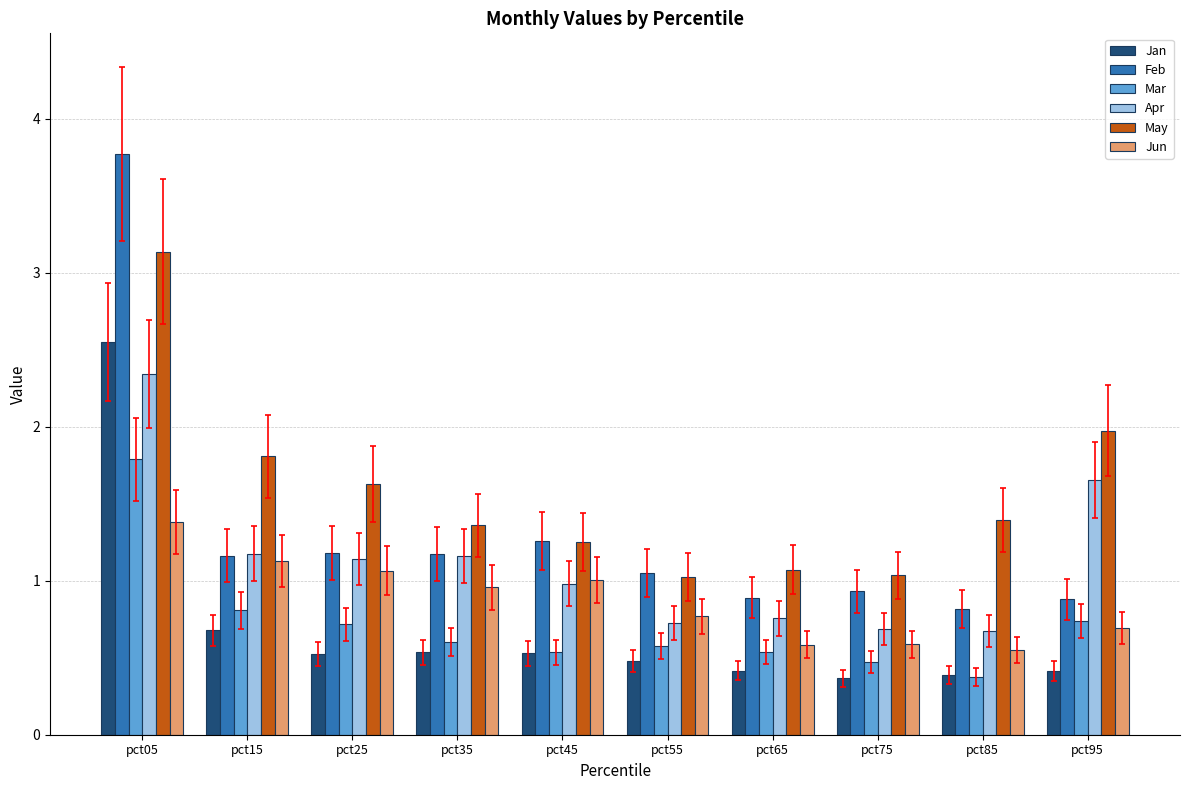

The value of Jun at pct75 is 1.0. True or false?

False